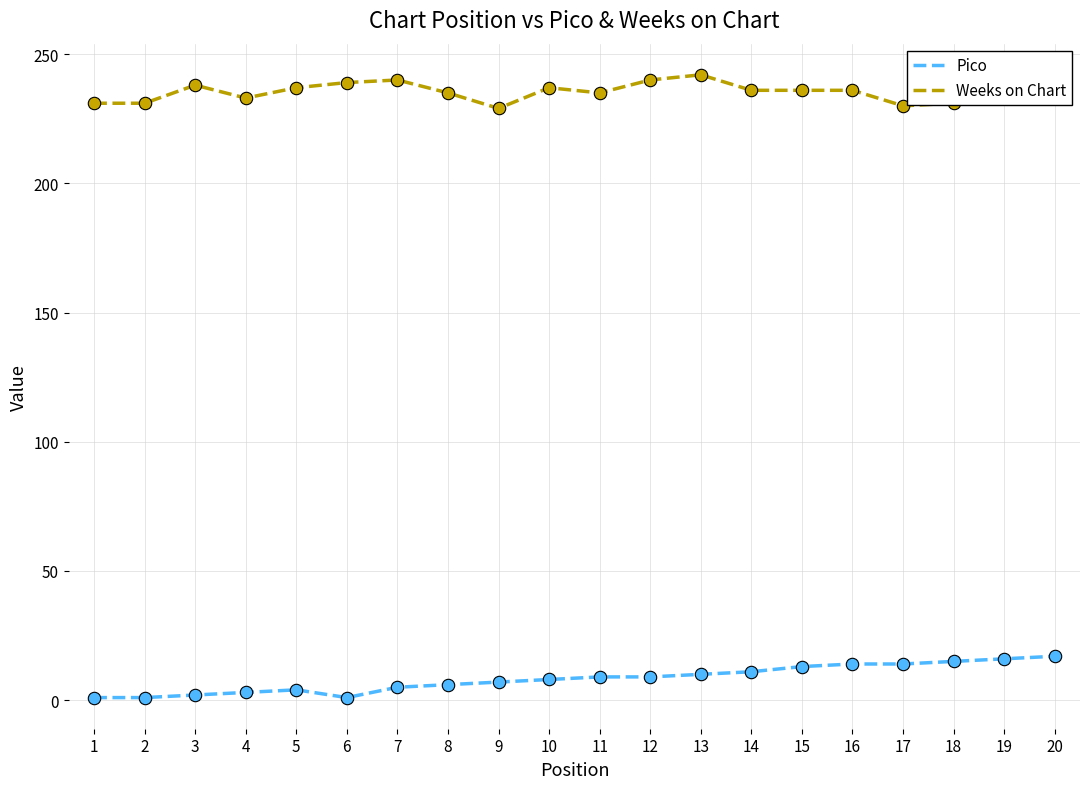

Is the value of Weeks on Chart at 11 greater than the value of Pico at 16?

Yes